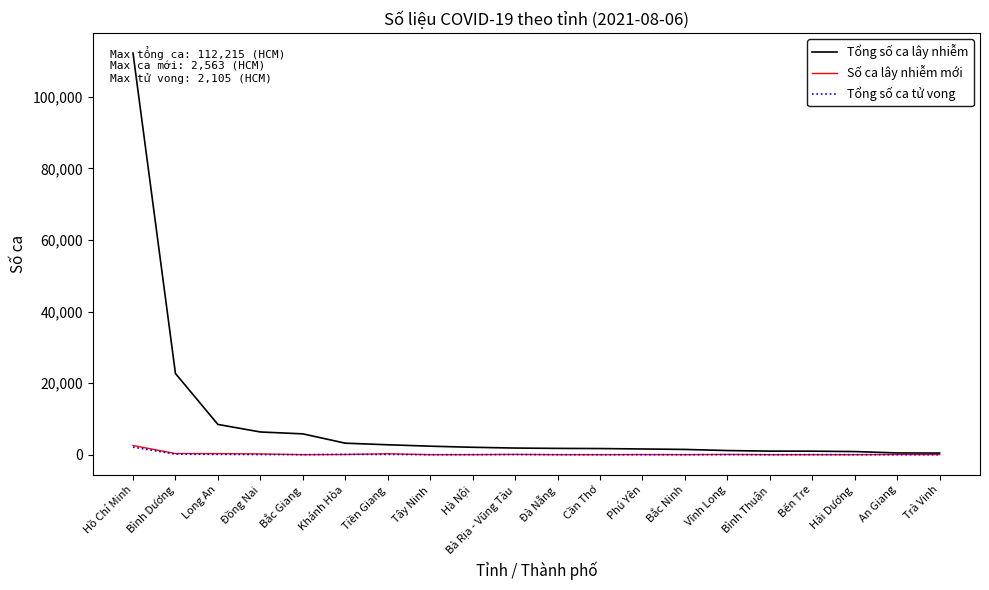

What is the difference between the maximum and second lowest values in the Số ca lây nhiễm mới series?

2563